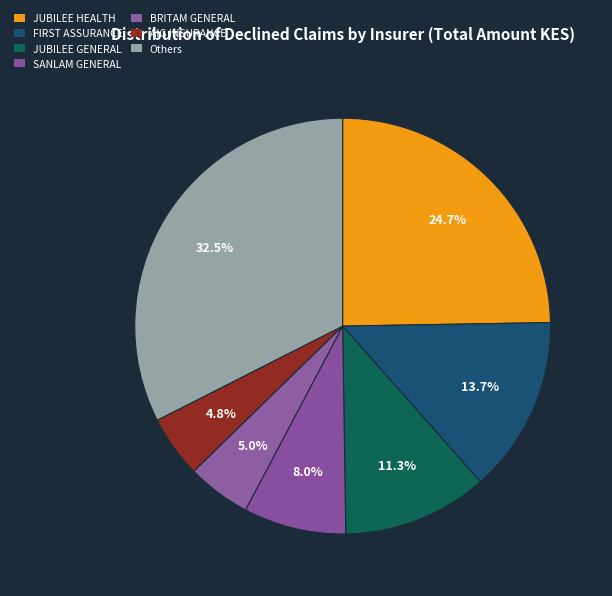

How many slices are in this pie chart?

7